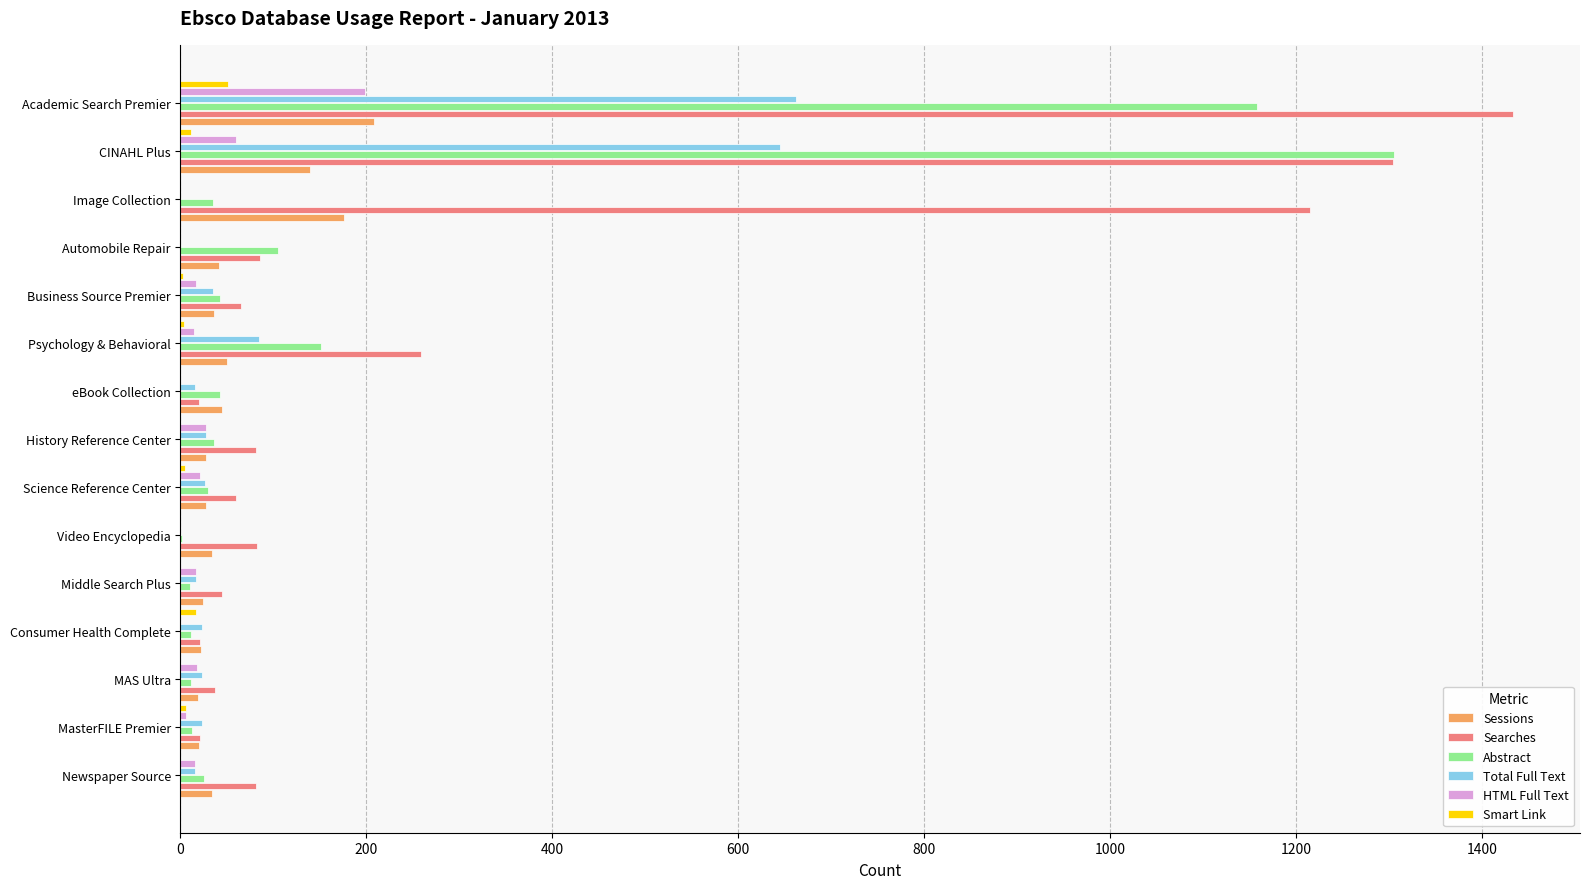

At which label does Searches reach its peak?

Academic Search Premier